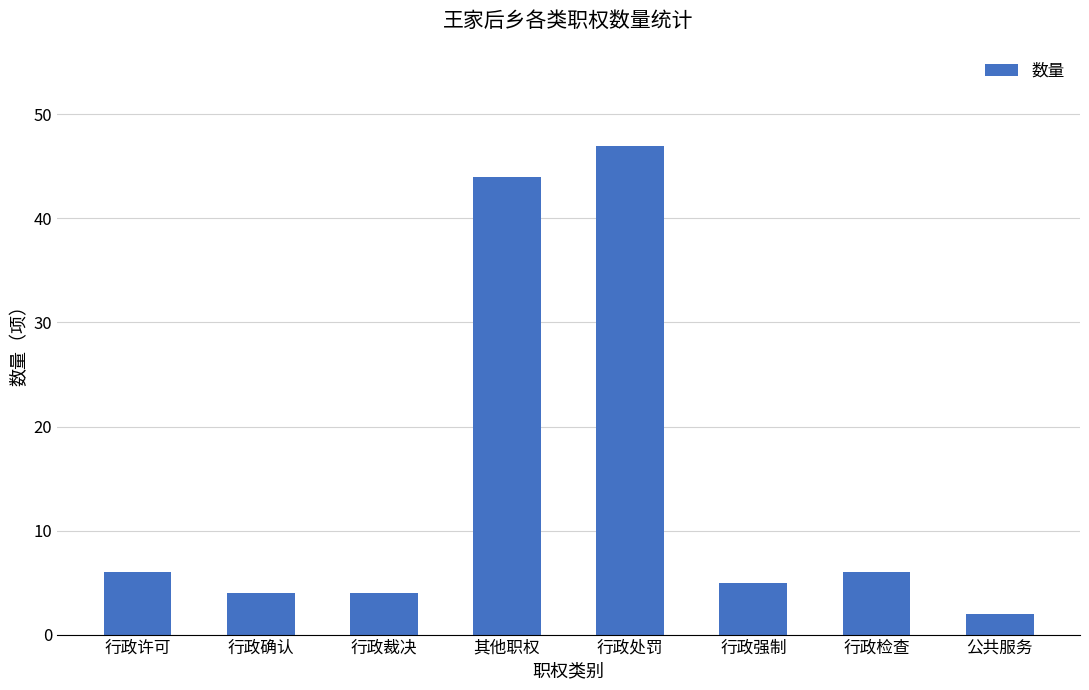

What is the label of the 4th bar from the left?

其他职权